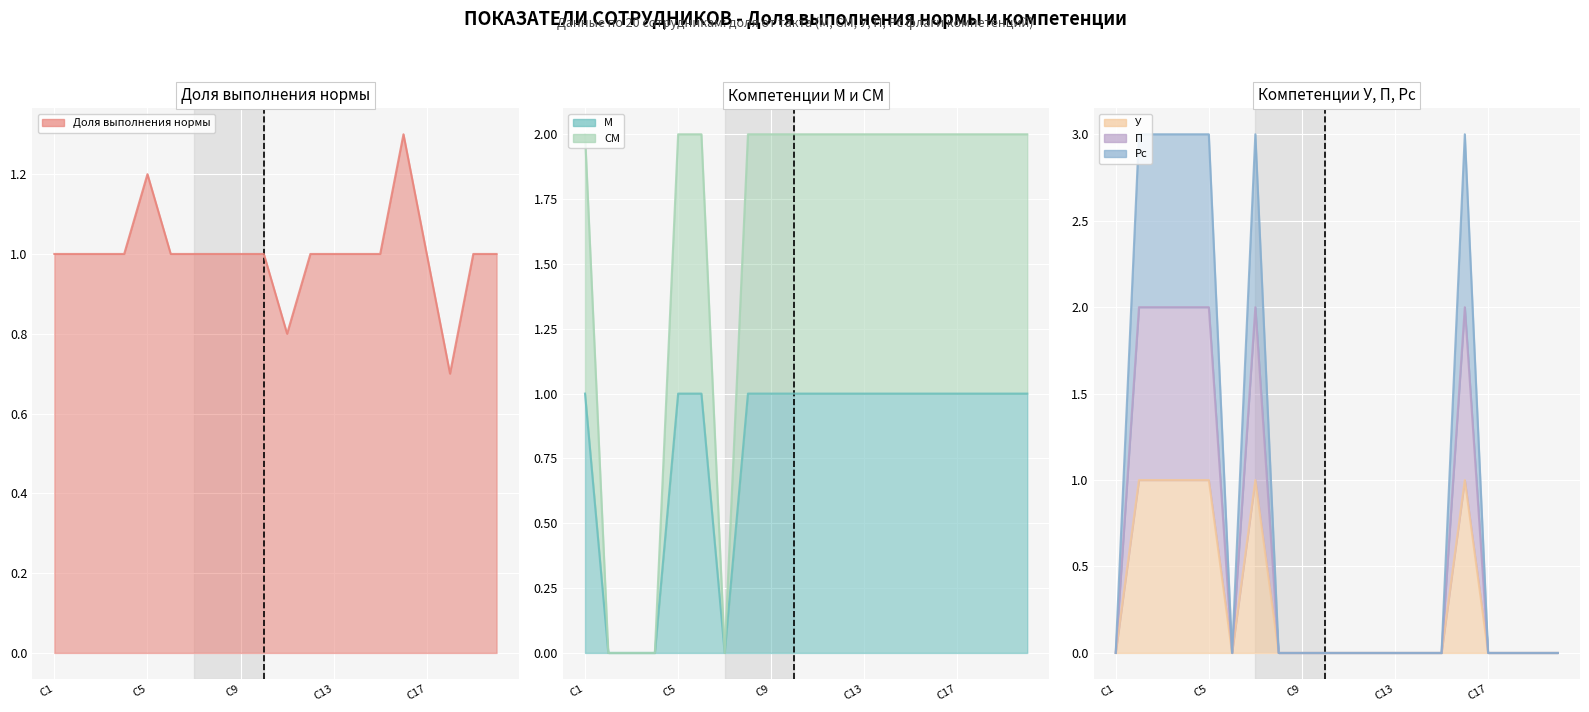

True or false: Доля выполнения нормы has more than 1 interior local peaks.

True